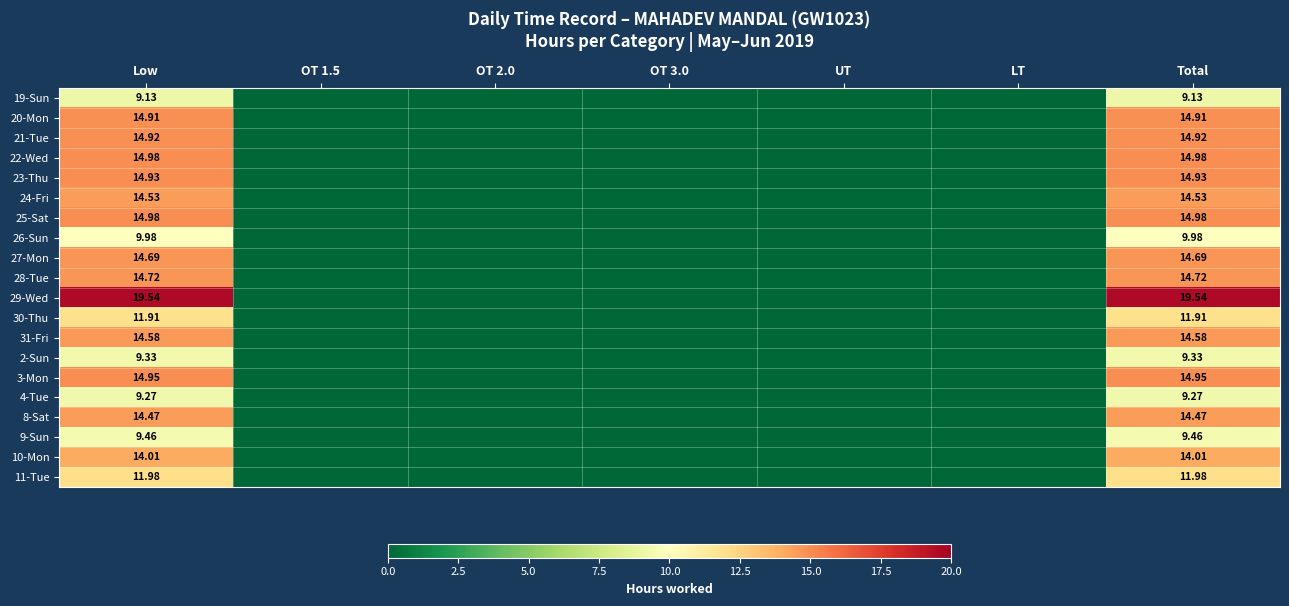

What is the difference between the maximum and minimum values in the 4-Tue series?

9.3